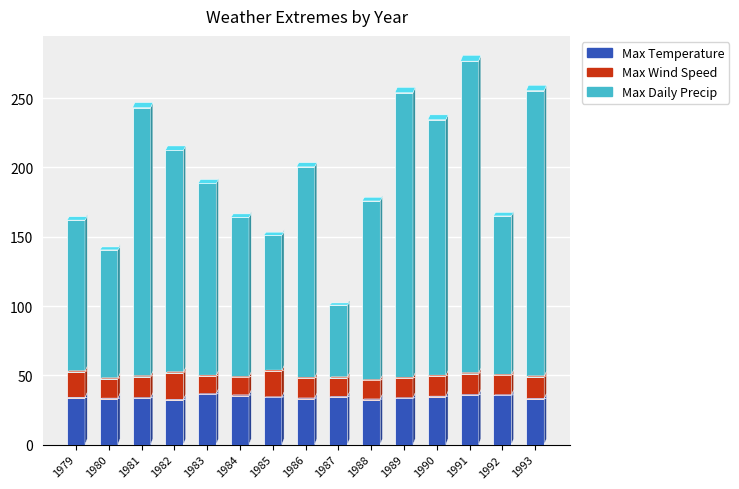

What is the total value across all series at 1993?

255.4